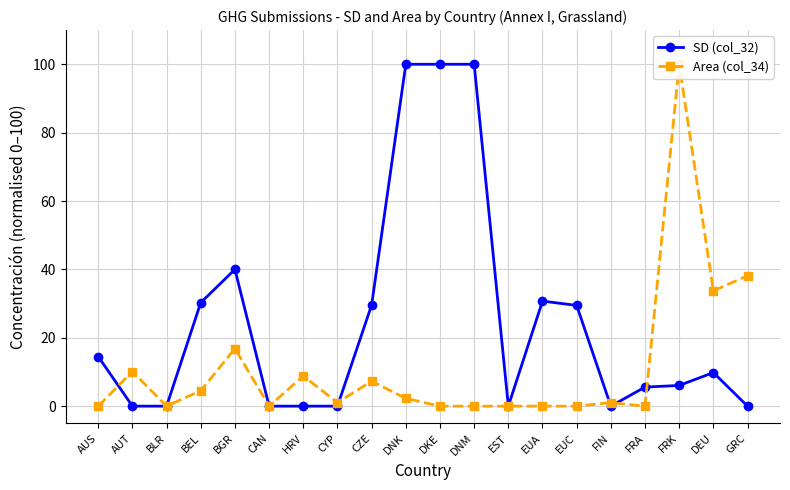

List the series in order of their overall mean, lowest first.

Area (col_34), SD (col_32)